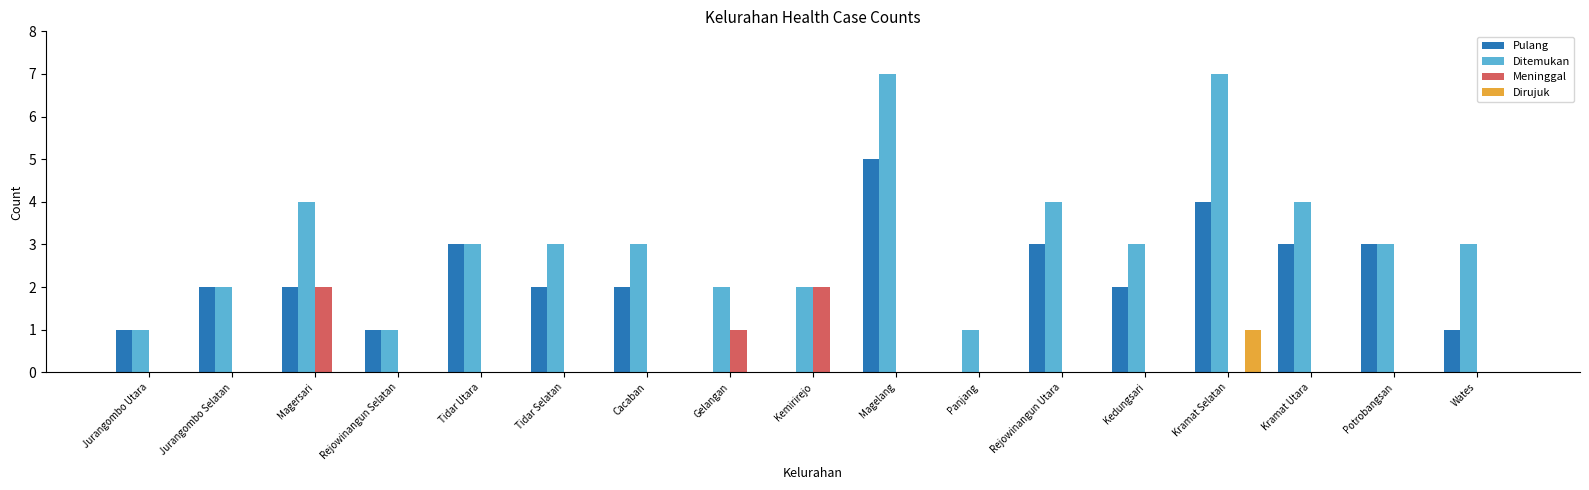

Which series has the largest total across all categories?

Ditemukan